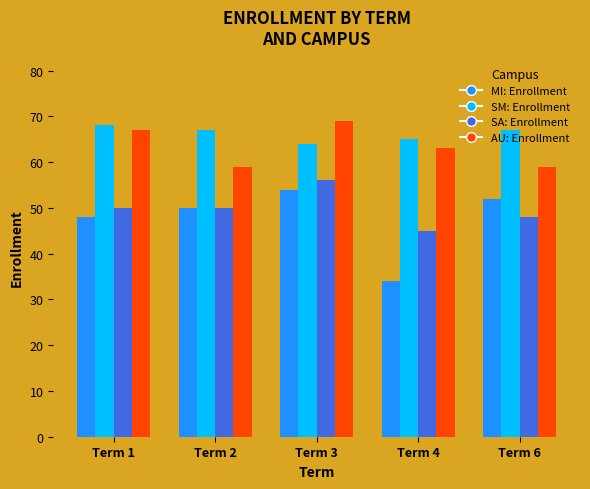

Reading right to left, what are all the values shown in this chart?

MI: Enrollment: Term 6=52	Term 4=34	Term 3=54	Term 2=50	Term 1=48
SM: Enrollment: Term 6=67	Term 4=65	Term 3=64	Term 2=67	Term 1=68
SA: Enrollment: Term 6=48	Term 4=45	Term 3=56	Term 2=50	Term 1=50
AU: Enrollment: Term 6=59	Term 4=63	Term 3=69	Term 2=59	Term 1=67